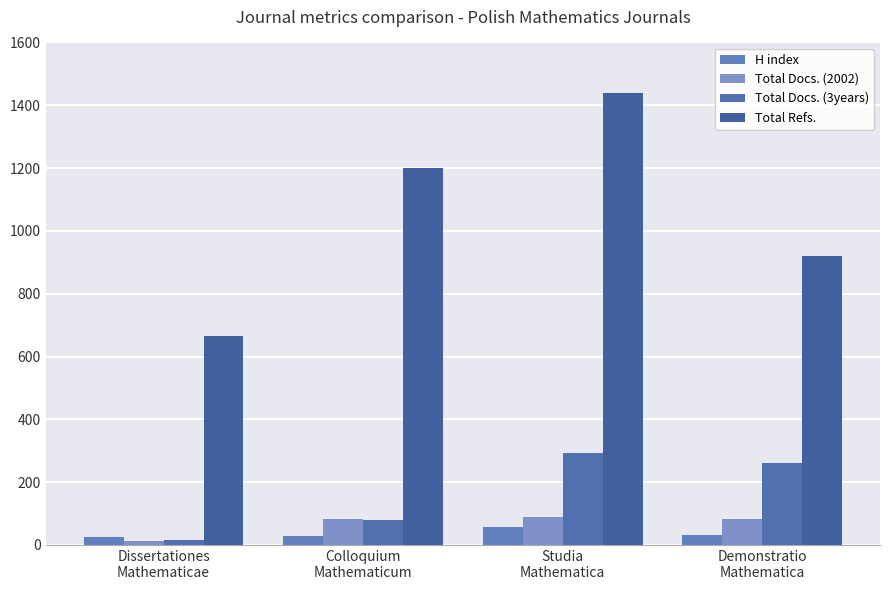

Which category has the lowest value in the Total Docs. (3years) series?

Dissertationes
Mathematicae